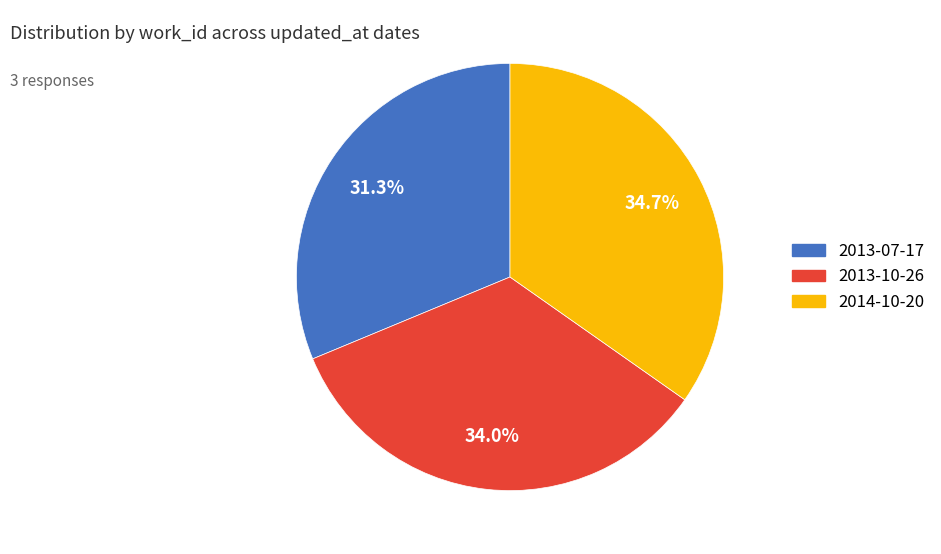

Does 2013-07-17 account for over 50% of the chart?

No